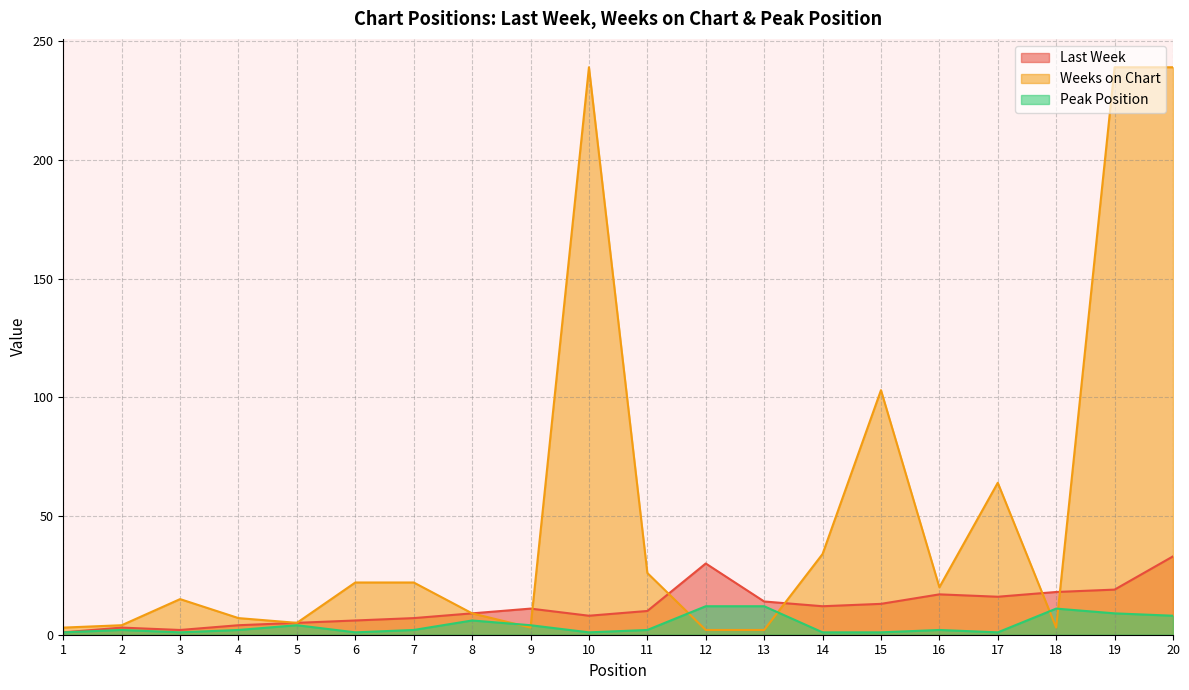

Where does the Last Week series first go above 11?

12